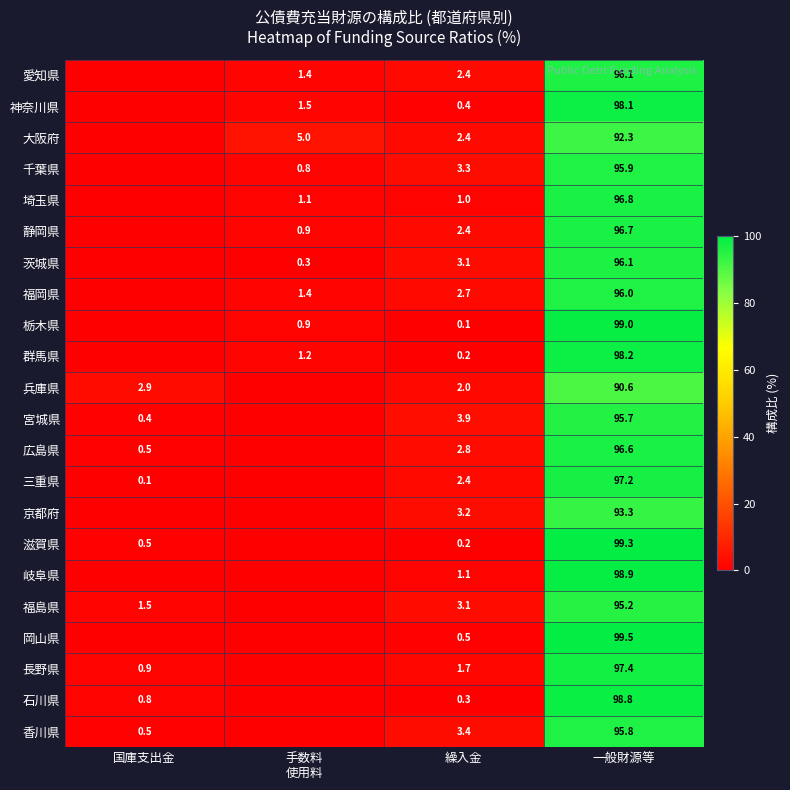

The value of 兵庫県 at 一般財源等 is 138.5. True or false?

False